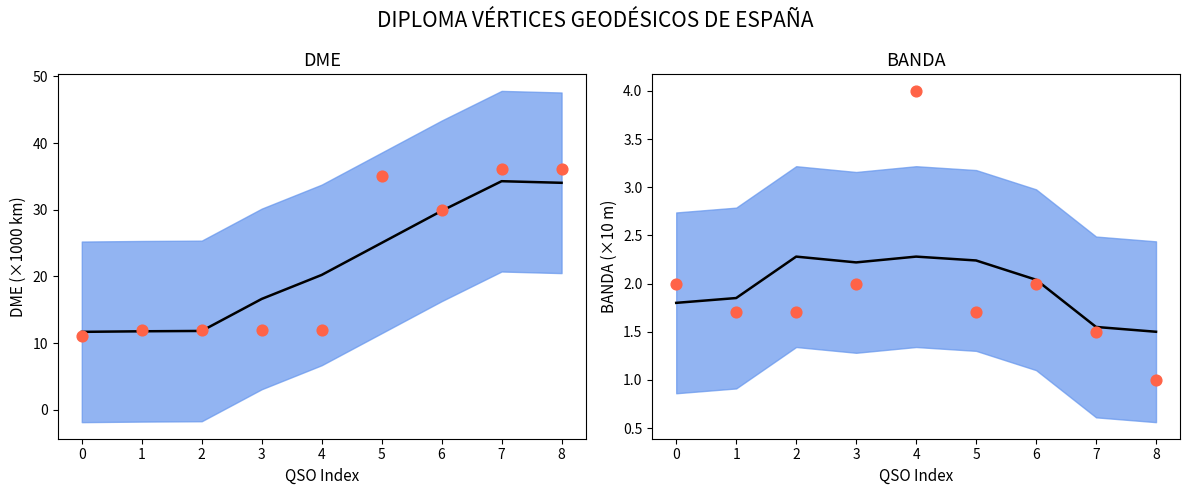

At which category is the sum across all series the highest?

7